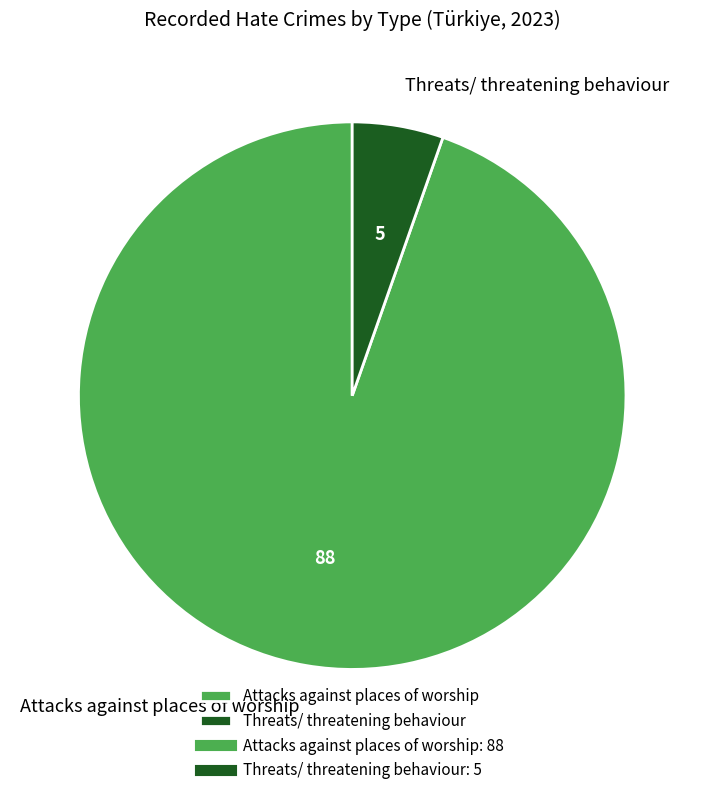

Which category has the smallest portion of the pie?

Threats/ threatening behaviour